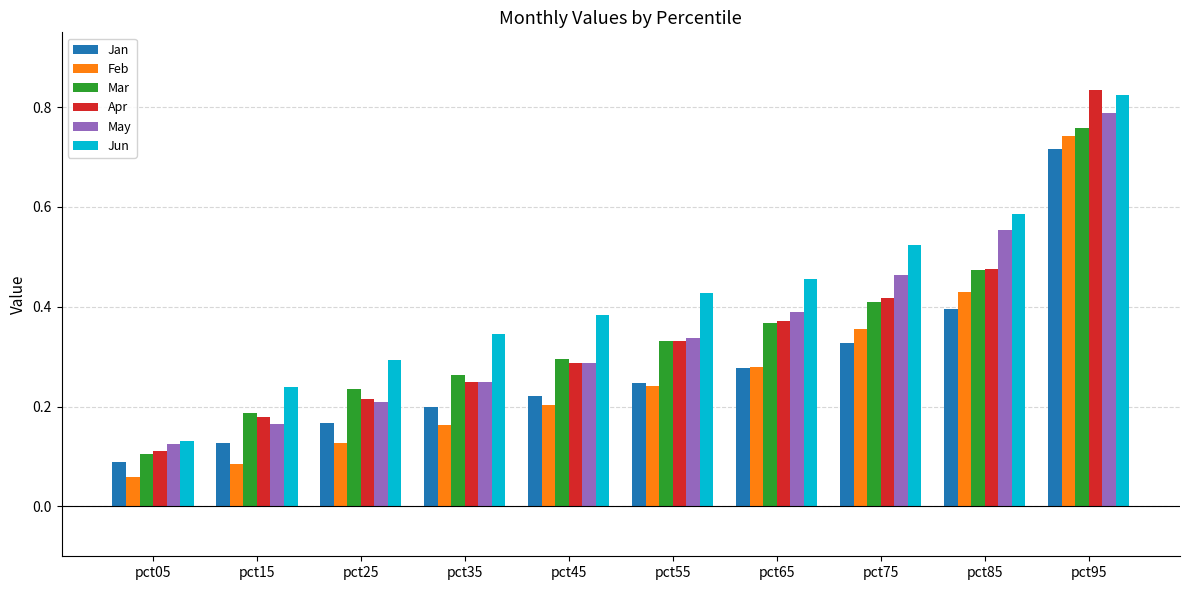

Rank the categories by Jun value from highest to lowest.

pct95, pct85, pct75, pct65, pct55, pct45, pct35, pct25, pct15, pct05